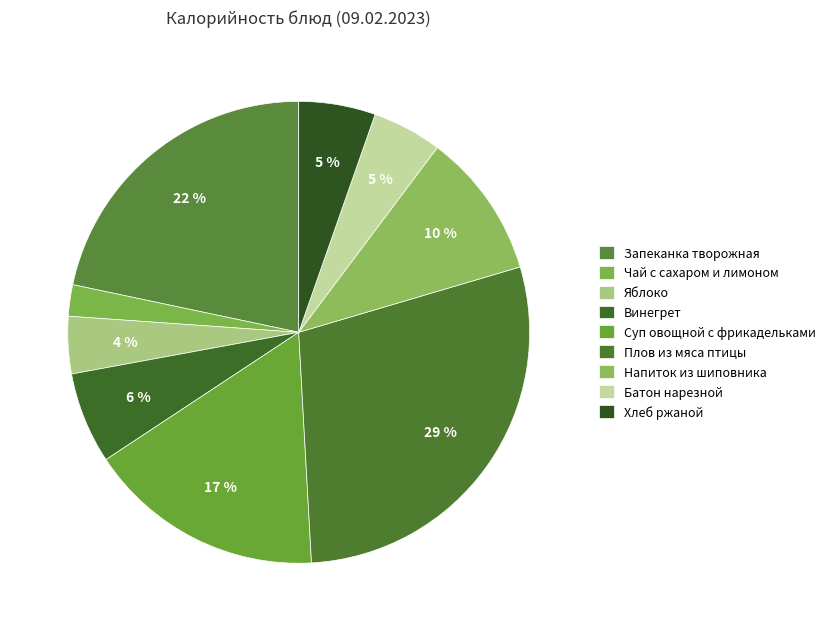

Which has a higher value, Плов из мяса птицы or Батон нарезной?

Плов из мяса птицы